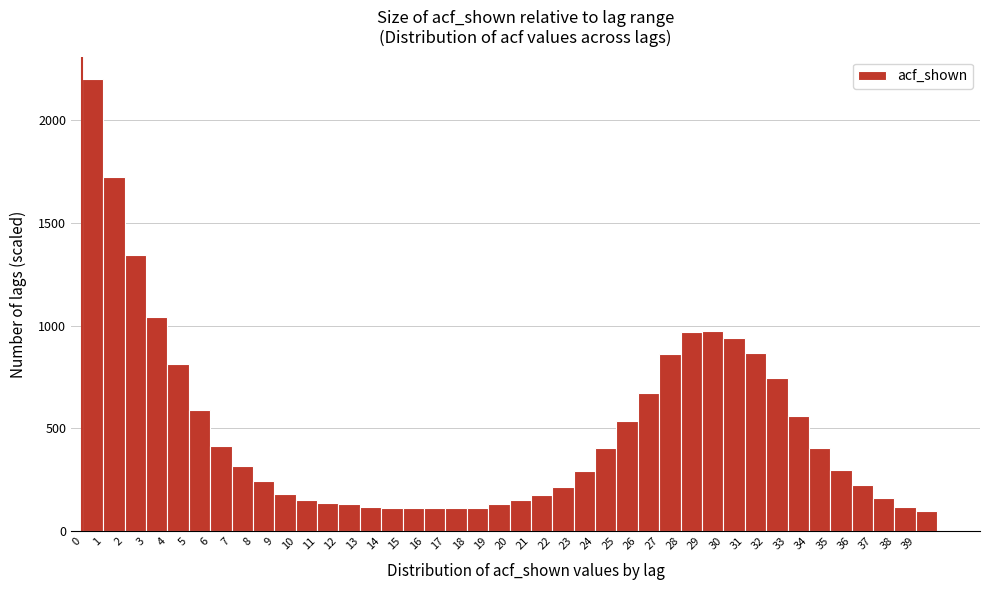

What is the height of the bar covering 27 to 28 on the x-axis? The values are not printed on the chart, so give them approximately, as read against the axis.

850